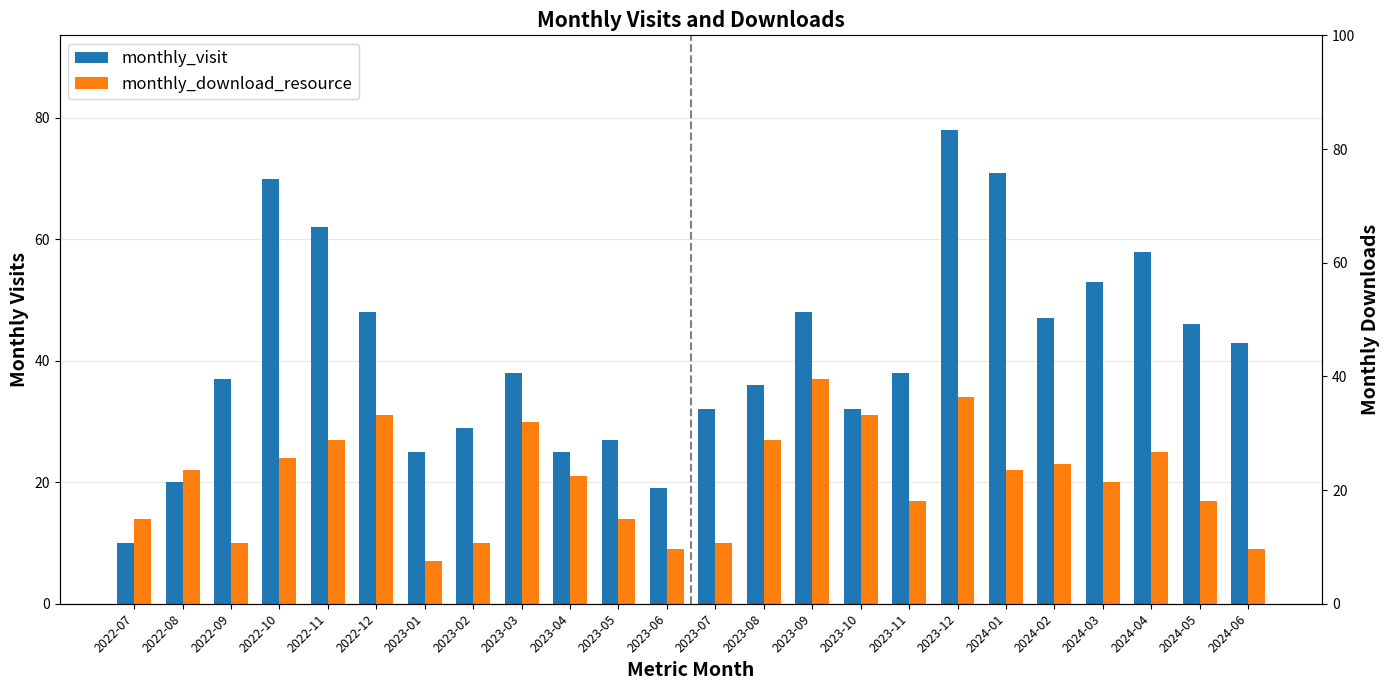

Rank the series by their average value, from highest to lowest.

monthly_visit, monthly_download_resource